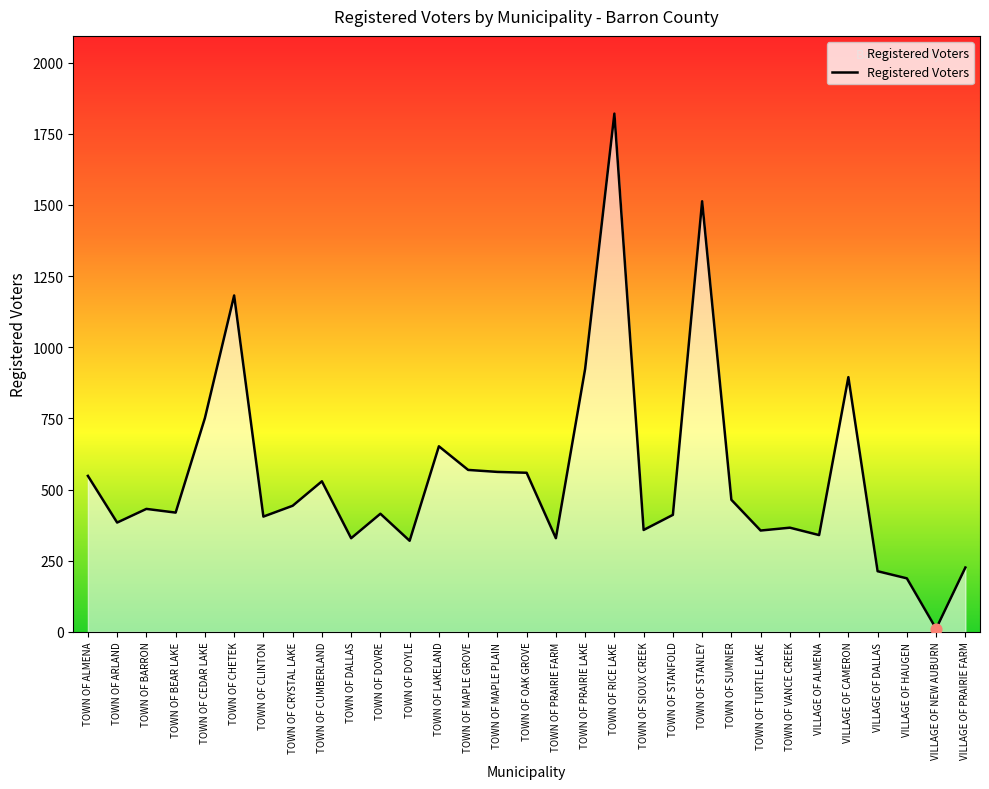

What is the change in value from TOWN OF PRAIRIE FARM to VILLAGE OF PRAIRIE FARM?

-103